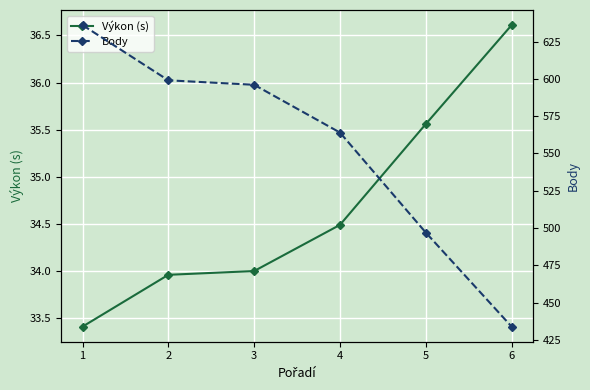

True or false: Výkon (s) has more than 2 points higher than both neighbors.

False